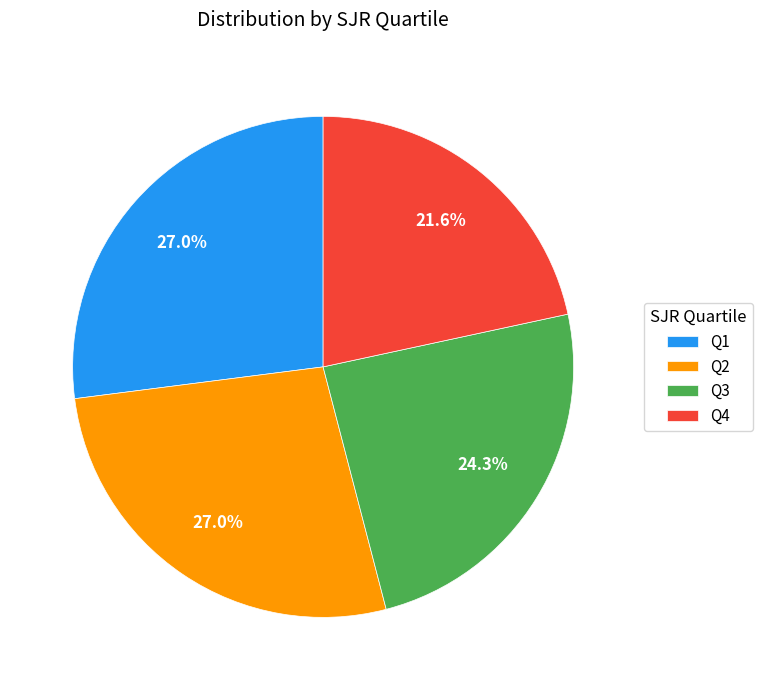

Is it true that Q2 is 27% of the pie?

True